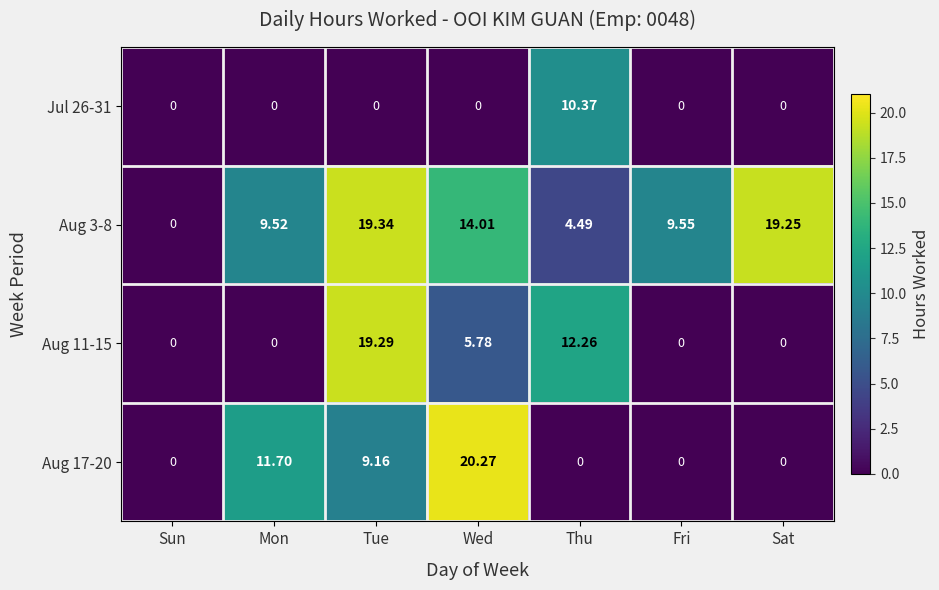

Which series has the largest total across all categories?

Aug 3-8